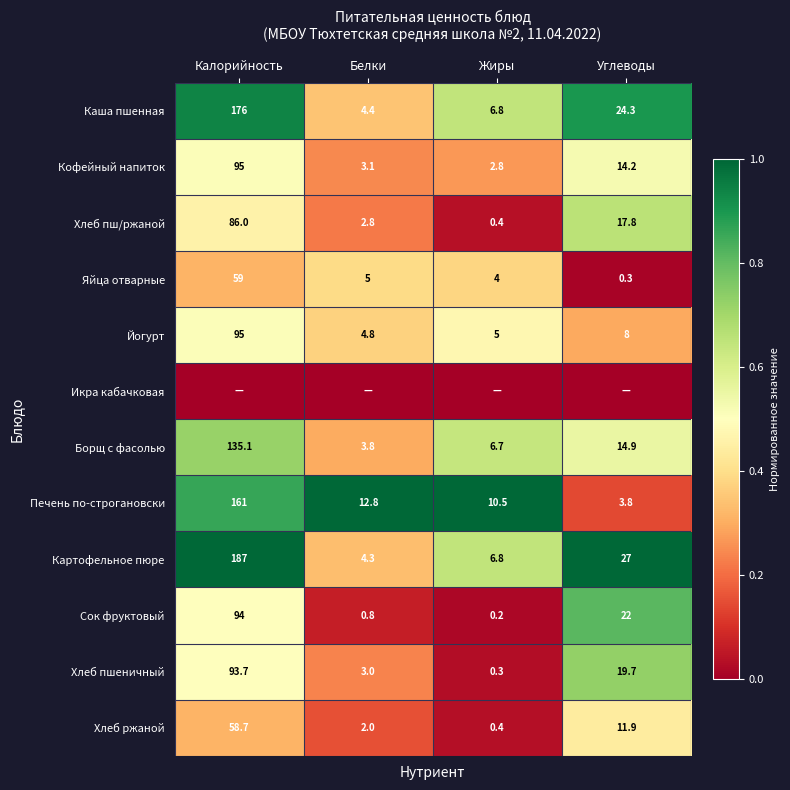

True or false: Борщ с фасолью has a value of 1.3 at Жиры.

False